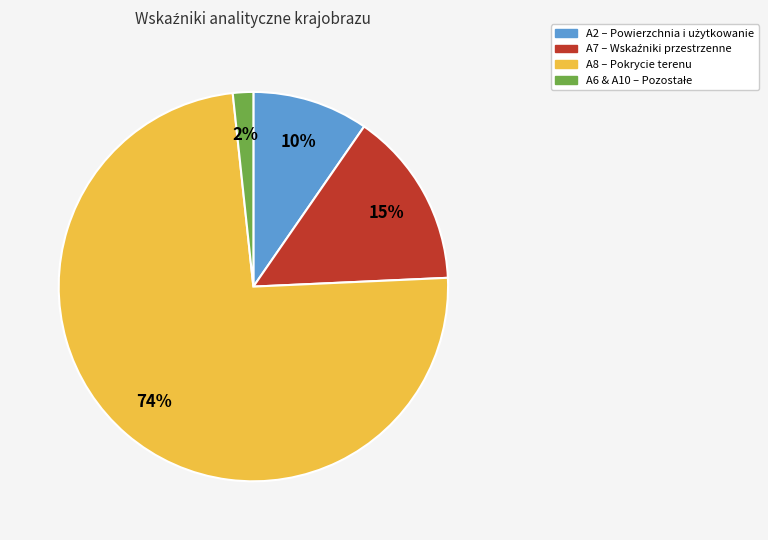

To the nearest percent, what is the average slice percentage?

25%